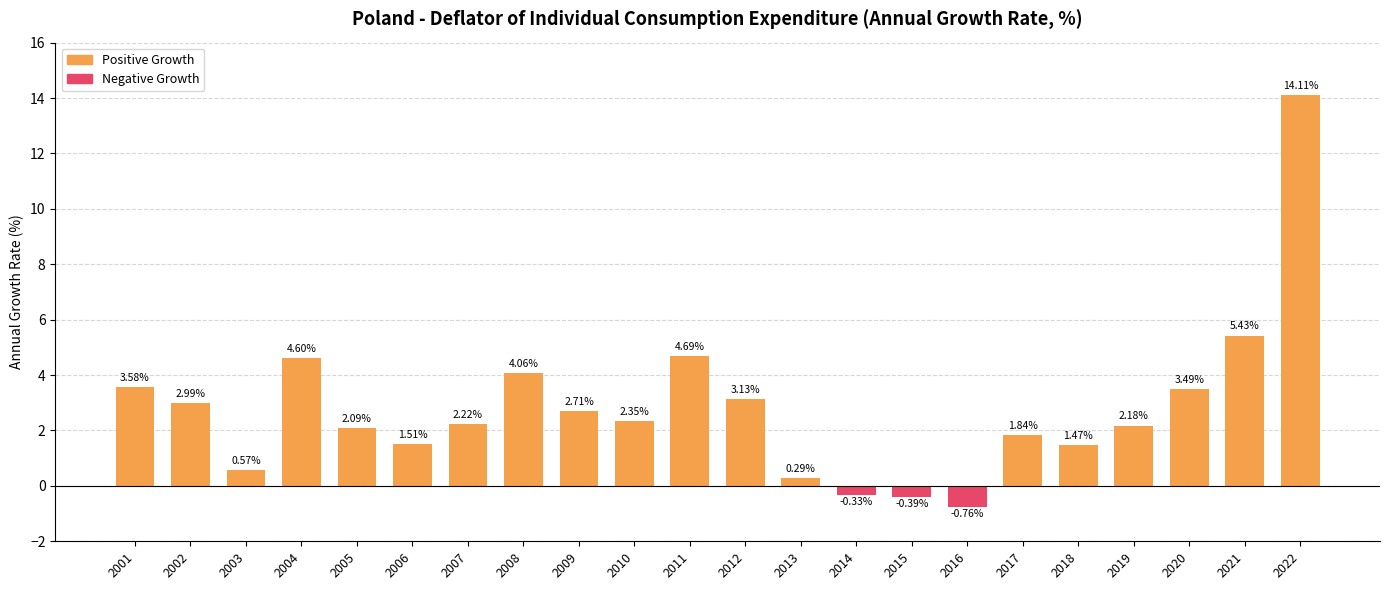

Rank the categories by value from highest to lowest.

2022, 2021, 2011, 2004, 2008, 2001, 2020, 2012, 2002, 2009, 2010, 2007, 2019, 2005, 2017, 2006, 2018, 2003, 2013, 2014, 2015, 2016